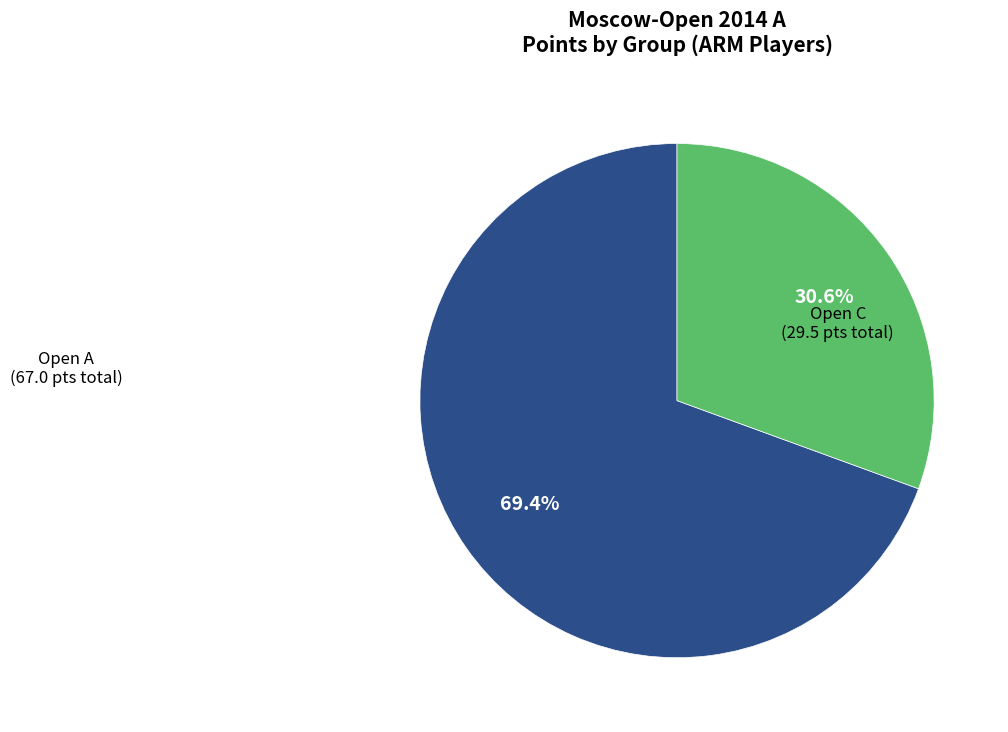

How many slices are in this pie chart?

2